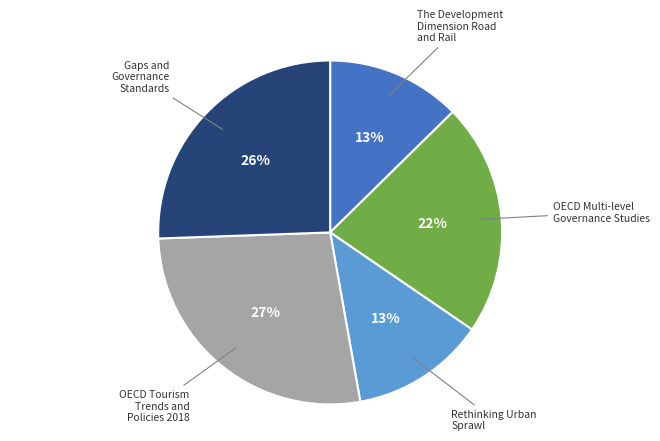

Count the number of slices in the pie.

5